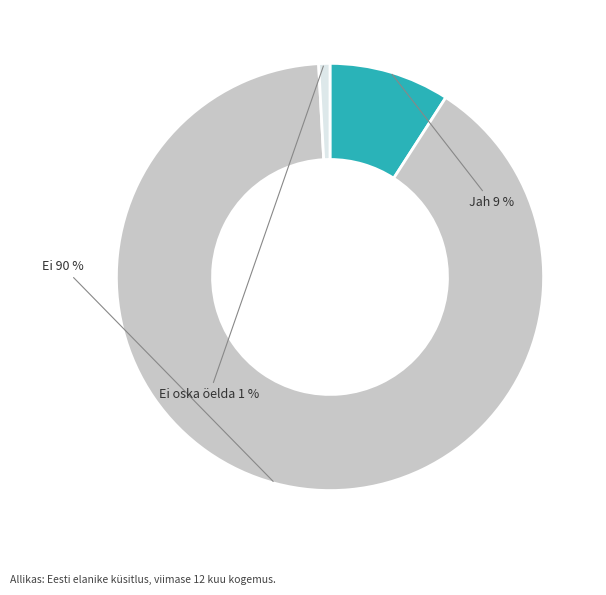

Is there any slice that represents more than half of the pie?

Yes